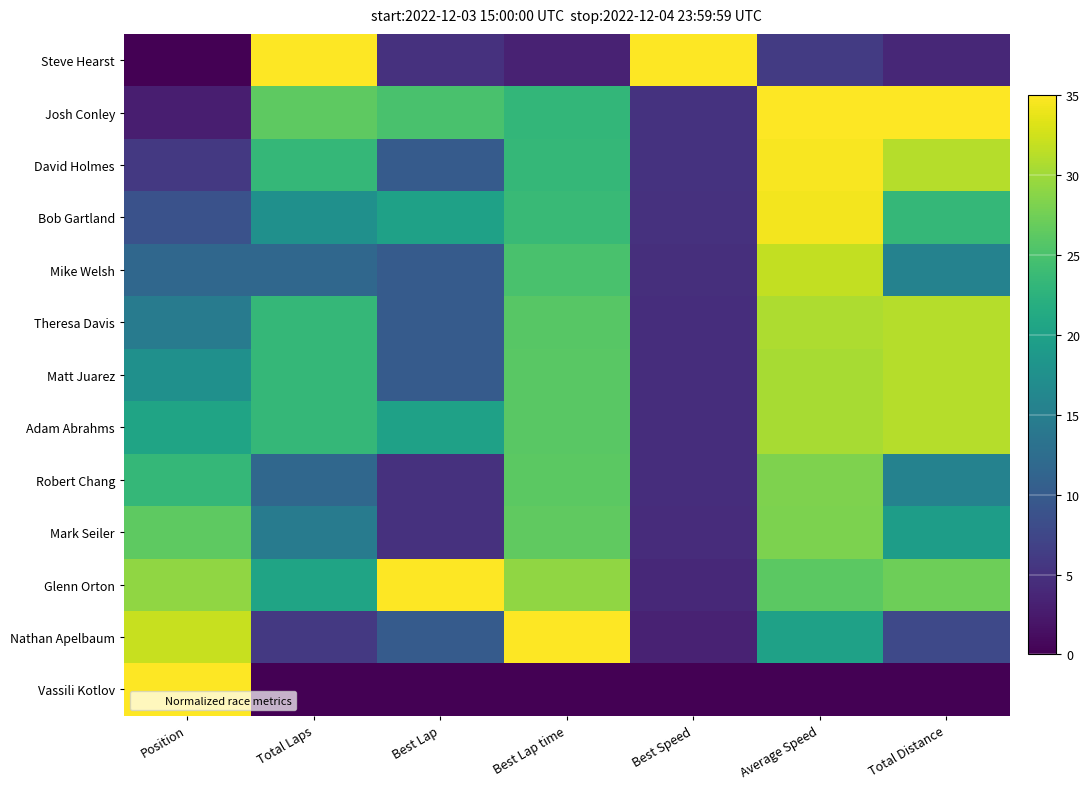

Reading left to right, what are all the values shown in this chart?

Steve Hearst: Position=0.0	Total Laps=35.0	Best Lap=5.0	Best Lap time=3.4	Best Speed=35.0	Average Speed=6.0	Total Distance=3.9
Josh Conley: Position=2.9	Total Laps=26.2	Best Lap=25.0	Best Lap time=23.2	Best Speed=5.1	Average Speed=35.0	Total Distance=35.0
David Holmes: Position=5.8	Total Laps=23.3	Best Lap=10.0	Best Lap time=23.3	Best Speed=5.1	Average Speed=34.7	Total Distance=31.1
Bob Gartland: Position=8.8	Total Laps=17.5	Best Lap=20.0	Best Lap time=23.7	Best Speed=5.0	Average Speed=34.4	Total Distance=23.3
Mike Welsh: Position=11.7	Total Laps=11.7	Best Lap=10.0	Best Lap time=25.0	Best Speed=4.7	Average Speed=31.8	Total Distance=15.6
Theresa Davis: Position=14.6	Total Laps=23.3	Best Lap=10.0	Best Lap time=25.9	Best Speed=4.6	Average Speed=30.7	Total Distance=31.1
Matt Juarez: Position=17.5	Total Laps=23.3	Best Lap=10.0	Best Lap time=26.0	Best Speed=4.5	Average Speed=30.5	Total Distance=31.1
Adam Abrahms: Position=20.4	Total Laps=23.3	Best Lap=20.0	Best Lap time=26.0	Best Speed=4.5	Average Speed=30.5	Total Distance=31.1
Robert Chang: Position=23.3	Total Laps=11.7	Best Lap=5.0	Best Lap time=26.1	Best Speed=4.5	Average Speed=28.2	Total Distance=15.6
Mark Seiler: Position=26.2	Total Laps=14.6	Best Lap=5.0	Best Lap time=26.4	Best Speed=4.5	Average Speed=28.0	Total Distance=19.4
Glenn Orton: Position=29.2	Total Laps=20.4	Best Lap=35.0	Best Lap time=29.2	Best Speed=4.0	Average Speed=26.2	Total Distance=27.2
Nathan Apelbaum: Position=32.1	Total Laps=5.8	Best Lap=10.0	Best Lap time=35.0	Best Speed=3.4	Average Speed=20.1	Total Distance=7.8
Vassili Kotlov: Position=35.0	Total Laps=0.0	Best Lap=0.0	Best Lap time=0.0	Best Speed=0.0	Average Speed=0.0	Total Distance=0.0